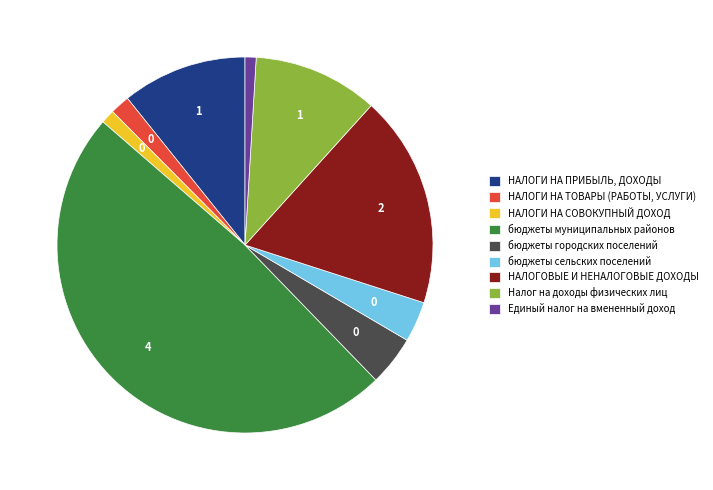

Is the sum of НАЛОГИ НА СОВОКУПНЫЙ ДОХОД and НАЛОГОВЫЕ И НЕНАЛОГОВЫЕ ДОХОДЫ greater than half?

No